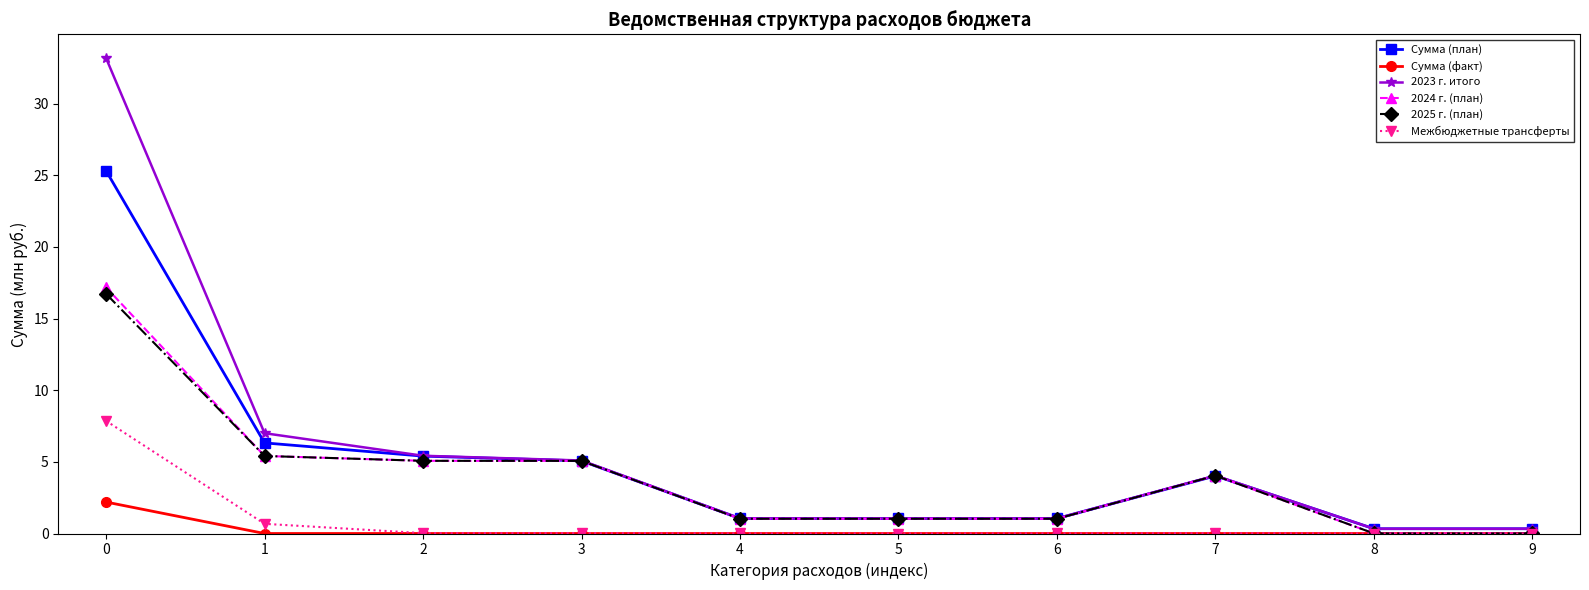

What is the maximum value shown in the chart?

33.2